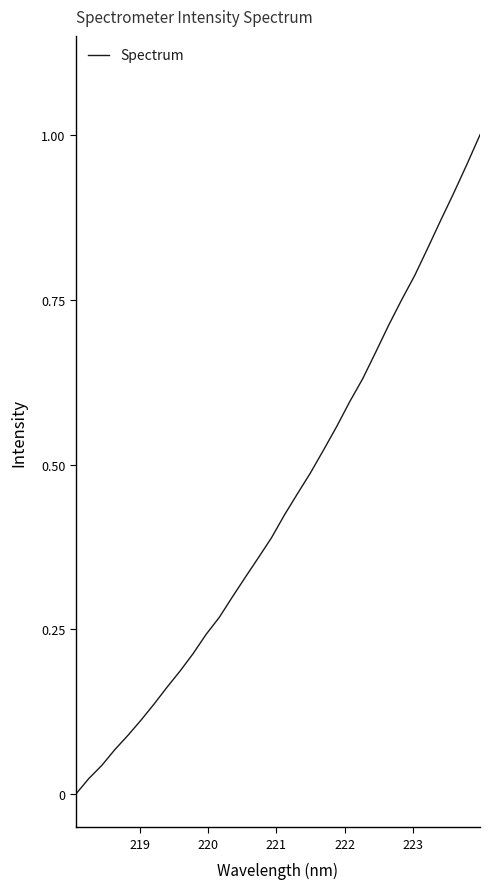

How many lines are shown in the chart?

1